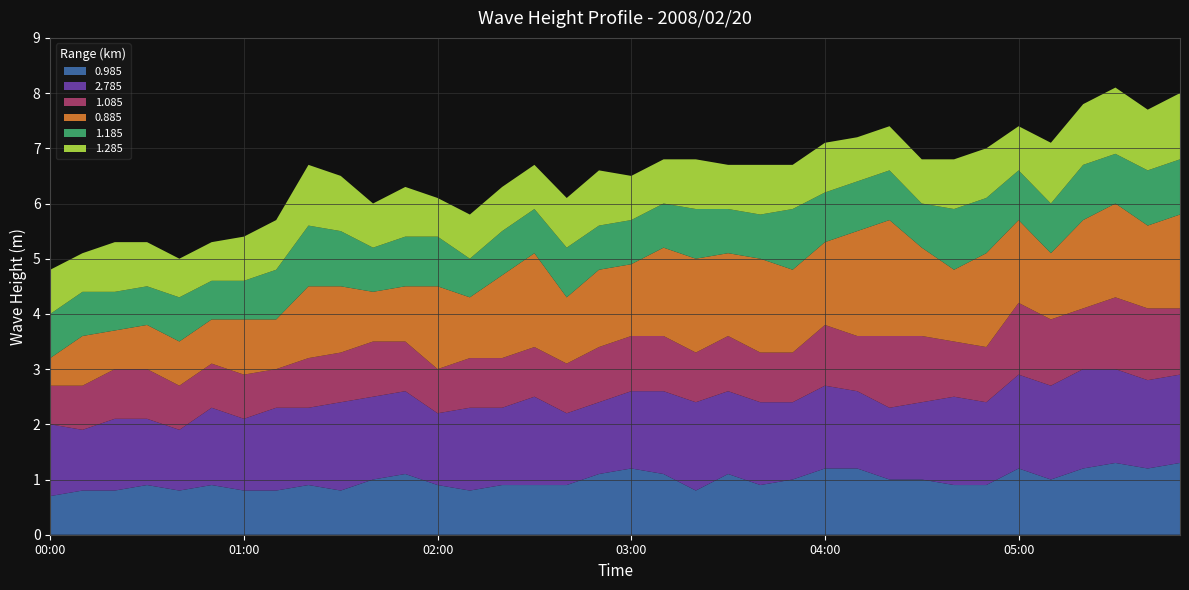

Reading right to left, extract all data points from this chart.

0.985: 05:50=1.3	05:40=1.2	05:30=1.3	05:20=1.2	05:10=1.0	05:00=1.2	04:50=0.9	04:40=0.9	04:30=1.0	04:20=1.0	04:10=1.2	04:00=1.2	03:50=1.0	03:40=0.9	03:30=1.1	03:20=0.8	03:10=1.1	03:00=1.2	02:50=1.1	02:40=0.9	02:30=0.9	02:20=0.9	02:10=0.8	02:00=0.9	01:50=1.1	01:40=1.0	01:30=0.8	01:20=0.9	01:10=0.8	01:00=0.8	00:50=0.9	00:40=0.8	00:30=0.9	00:20=0.8	00:10=0.8	00:00=0.7
2.785: 05:50=1.6	05:40=1.6	05:30=1.7	05:20=1.8	05:10=1.7	05:00=1.7	04:50=1.5	04:40=1.6	04:30=1.4	04:20=1.3	04:10=1.4	04:00=1.5	03:50=1.4	03:40=1.5	03:30=1.5	03:20=1.6	03:10=1.5	03:00=1.4	02:50=1.3	02:40=1.3	02:30=1.6	02:20=1.4	02:10=1.5	02:00=1.3	01:50=1.5	01:40=1.5	01:30=1.6	01:20=1.4	01:10=1.5	01:00=1.3	00:50=1.4	00:40=1.1	00:30=1.2	00:20=1.3	00:10=1.1	00:00=1.3
1.085: 05:50=1.2	05:40=1.3	05:30=1.3	05:20=1.1	05:10=1.2	05:00=1.3	04:50=1.0	04:40=1.0	04:30=1.2	04:20=1.3	04:10=1.0	04:00=1.1	03:50=0.9	03:40=0.9	03:30=1.0	03:20=0.9	03:10=1.0	03:00=1.0	02:50=1.0	02:40=0.9	02:30=0.9	02:20=0.9	02:10=0.9	02:00=0.8	01:50=0.9	01:40=1.0	01:30=0.9	01:20=0.9	01:10=0.7	01:00=0.8	00:50=0.8	00:40=0.8	00:30=0.9	00:20=0.9	00:10=0.8	00:00=0.7
0.885: 05:50=1.7	05:40=1.5	05:30=1.7	05:20=1.6	05:10=1.2	05:00=1.5	04:50=1.7	04:40=1.3	04:30=1.6	04:20=2.1	04:10=1.9	04:00=1.5	03:50=1.5	03:40=1.7	03:30=1.5	03:20=1.7	03:10=1.6	03:00=1.3	02:50=1.4	02:40=1.2	02:30=1.7	02:20=1.5	02:10=1.1	02:00=1.5	01:50=1.0	01:40=0.9	01:30=1.2	01:20=1.3	01:10=0.9	01:00=1.0	00:50=0.8	00:40=0.8	00:30=0.8	00:20=0.7	00:10=0.9	00:00=0.5
1.185: 05:50=1.0	05:40=1.0	05:30=0.9	05:20=1.0	05:10=0.9	05:00=0.9	04:50=1.0	04:40=1.1	04:30=0.8	04:20=0.9	04:10=0.9	04:00=0.9	03:50=1.1	03:40=0.8	03:30=0.8	03:20=0.9	03:10=0.8	03:00=0.8	02:50=0.8	02:40=0.9	02:30=0.8	02:20=0.8	02:10=0.7	02:00=0.9	01:50=0.9	01:40=0.8	01:30=1.0	01:20=1.1	01:10=0.9	01:00=0.7	00:50=0.7	00:40=0.8	00:30=0.7	00:20=0.7	00:10=0.8	00:00=0.8
1.285: 05:50=1.2	05:40=1.1	05:30=1.2	05:20=1.1	05:10=1.1	05:00=0.8	04:50=0.9	04:40=0.9	04:30=0.8	04:20=0.8	04:10=0.8	04:00=0.9	03:50=0.8	03:40=0.9	03:30=0.8	03:20=0.9	03:10=0.8	03:00=0.8	02:50=1.0	02:40=0.9	02:30=0.8	02:20=0.8	02:10=0.8	02:00=0.7	01:50=0.9	01:40=0.8	01:30=1.0	01:20=1.1	01:10=0.9	01:00=0.8	00:50=0.7	00:40=0.7	00:30=0.8	00:20=0.9	00:10=0.7	00:00=0.8